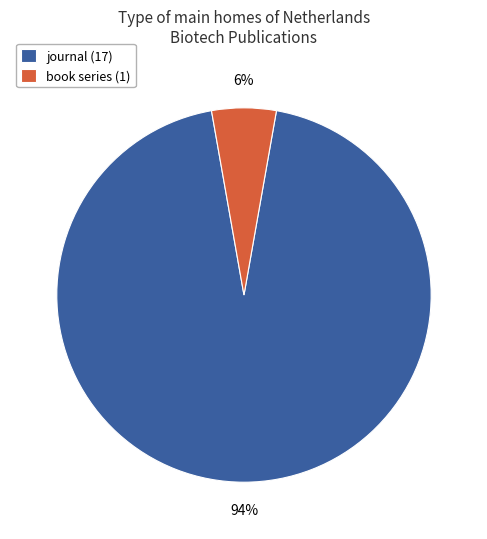

Is the sum of book series (1) and journal (17) greater than half?

Yes